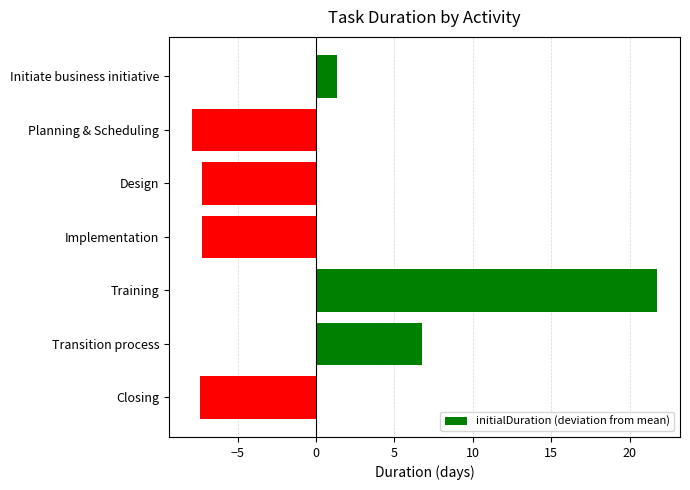

What is the minimum value shown in the chart?

-7.9